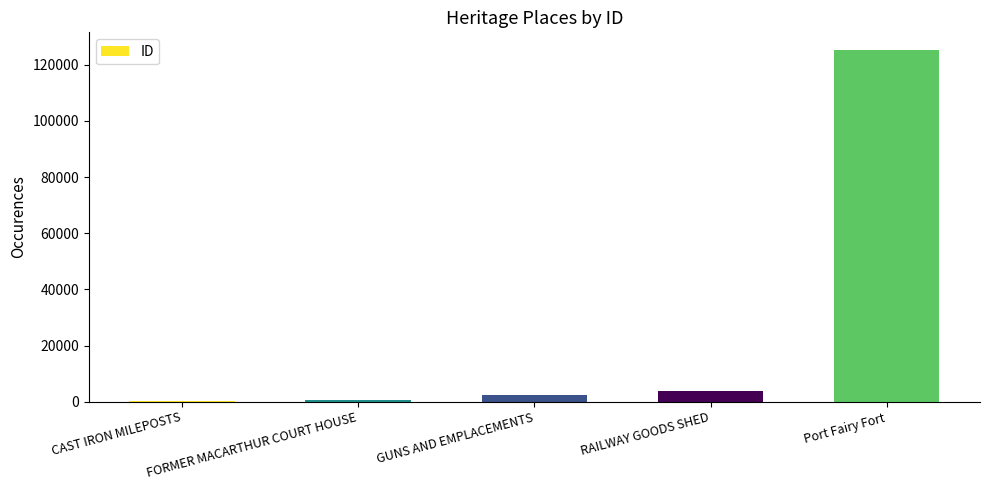

The value at RAILWAY GOODS SHED is 3905. True or false?

True